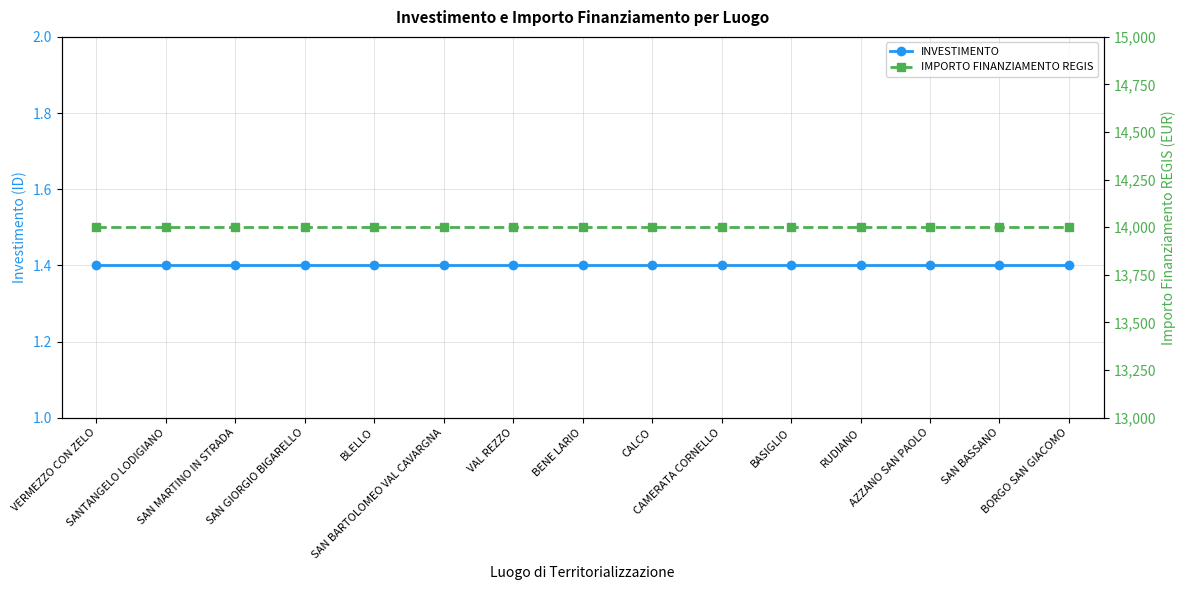

What are all the series names shown in the legend?

INVESTIMENTO, IMPORTO FINANZIAMENTO REGIS